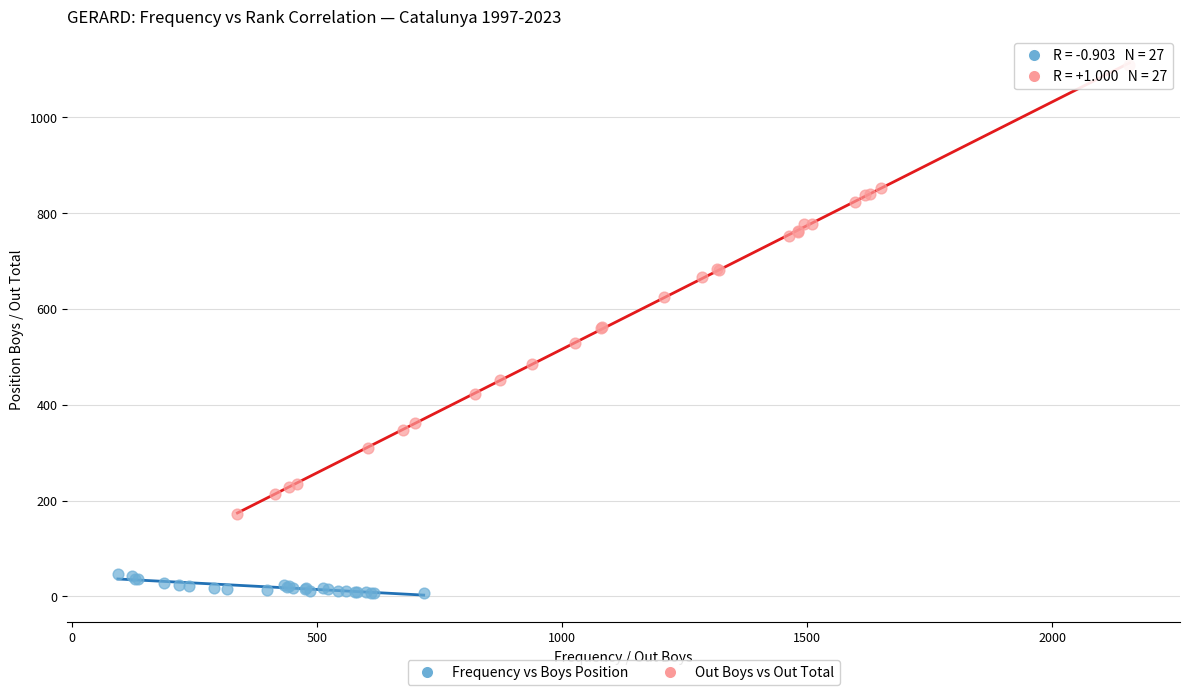

Which series has the largest Y range (max minus min)?

Out Boys vs Out Total